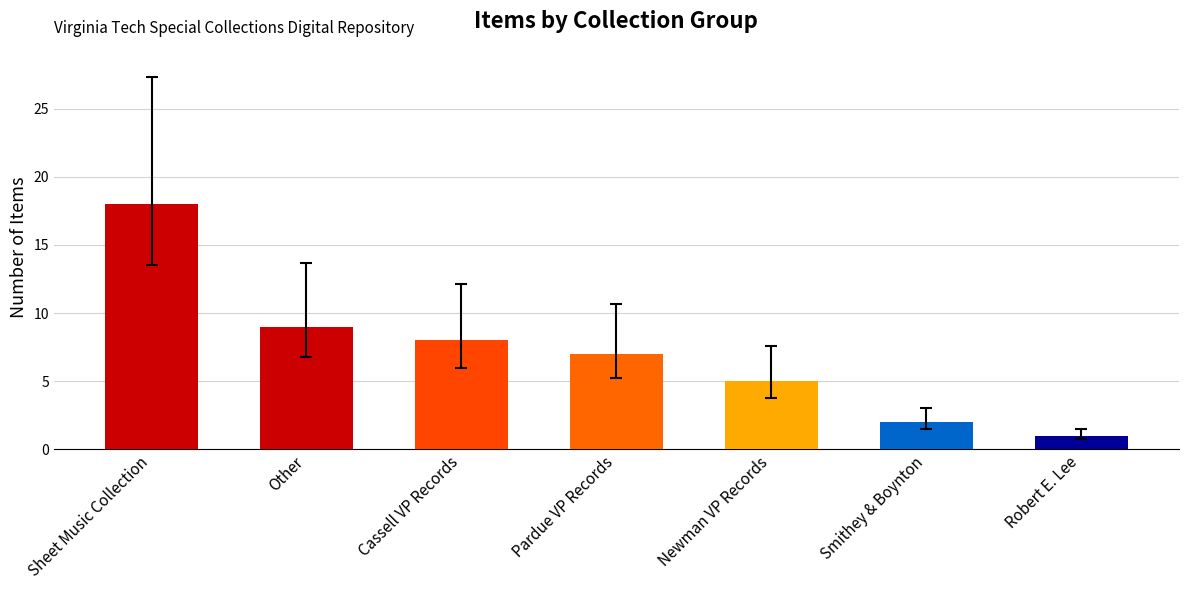

What is the label of the 3rd bar from the left?

Cassell VP Records